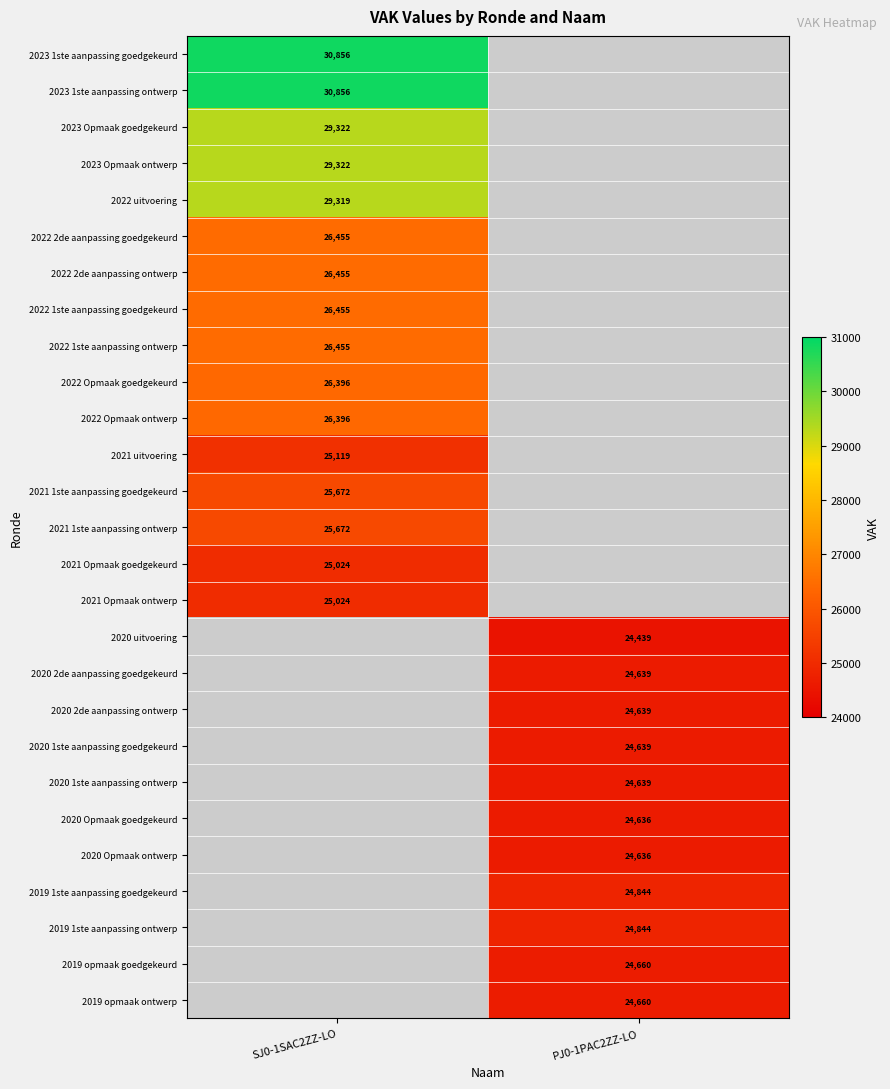

True or false: 2022 Opmaak goedgekeurd has a value of 7710 at SJ0-1SAC2ZZ-LO.

False